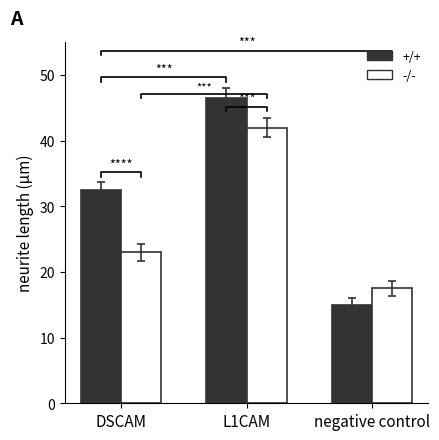

List the labels in order of +/+ value, largest first.

L1CAM, DSCAM, negative control